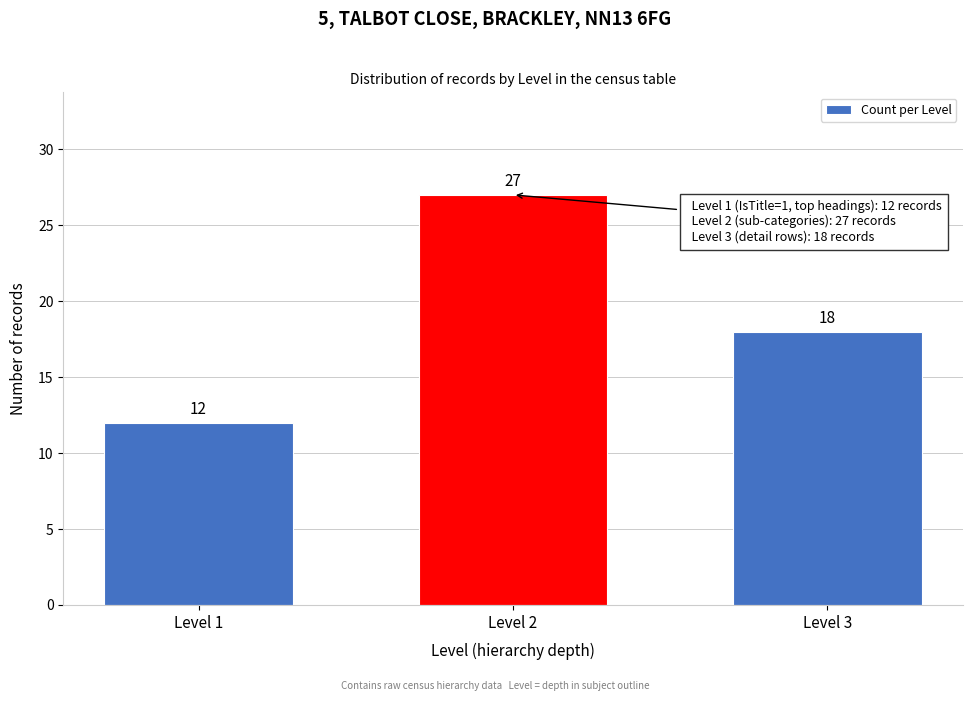

Reading left to right, list all the values displayed in this chart.

Level 1=12	Level 2=27	Level 3=18